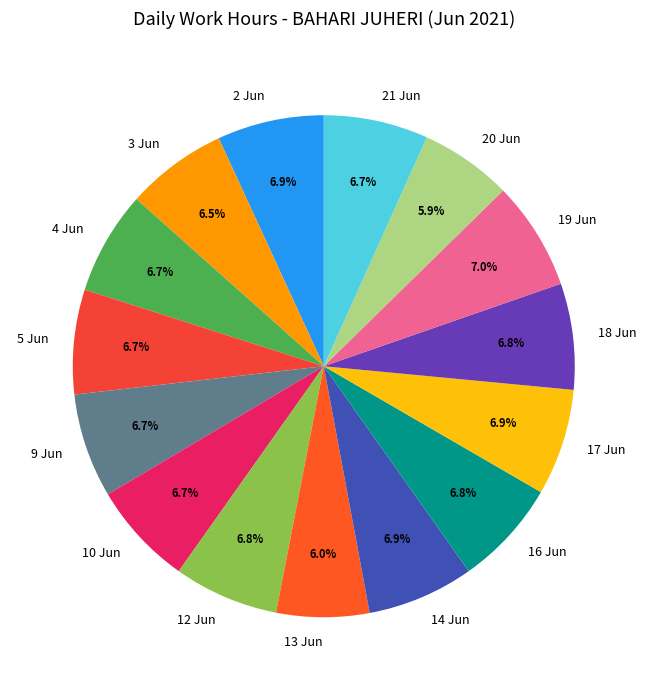

Approximately how many times larger is the value at 10 Jun compared to 21 Jun?

1.0